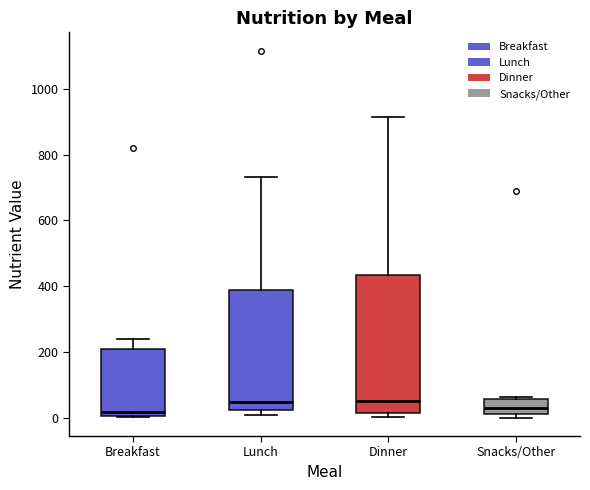

Reading left to right, transcribe this box plot: for each box, give where its median line is, the range the box spans, and where its two whiskers end, as read against the y-axis. The values are not printed on the chart, so give them approximately, as read against the axis.

Breakfast: median 20, box 0 to 200, whiskers 0 to 240
Lunch: median 40, box 20 to 380, whiskers 0 to 740
Dinner: median 60, box 20 to 440, whiskers 0 to 920
Snacks/Other: median 20 (inside the box), box 20 to 60, whiskers 0 to 60 (just above the box's upper edge)